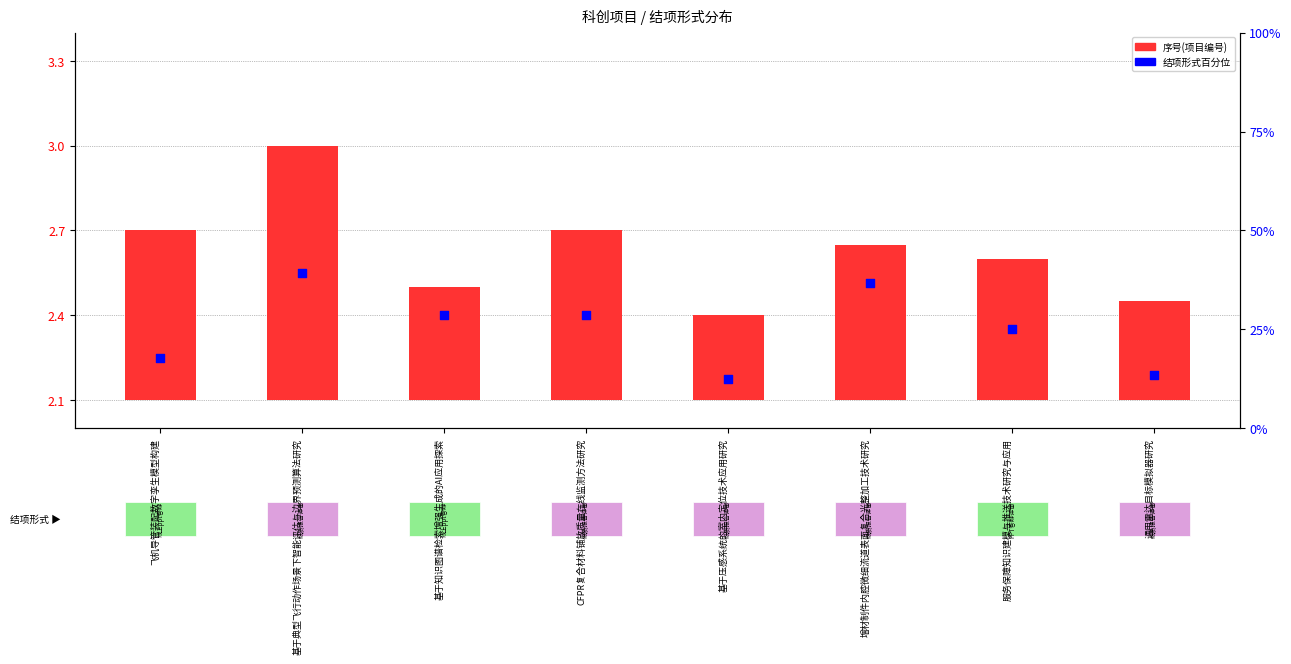

What is the total value across all series at 飞机导管装配数字孪生模型构建?

2.9